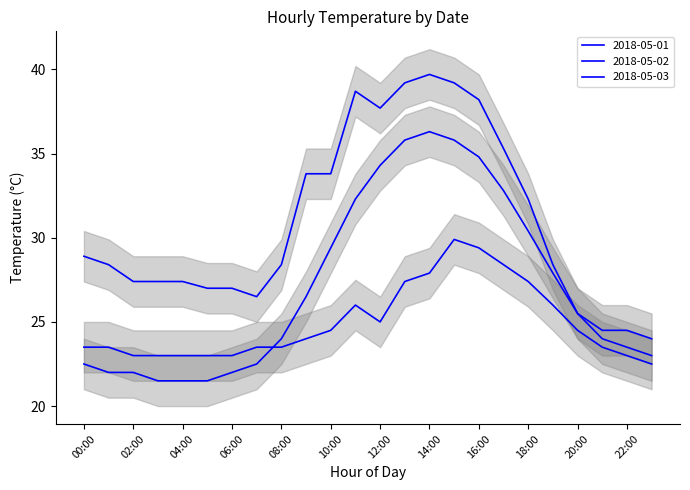

Where is the first local maximum for 2018-05-01?

11:00